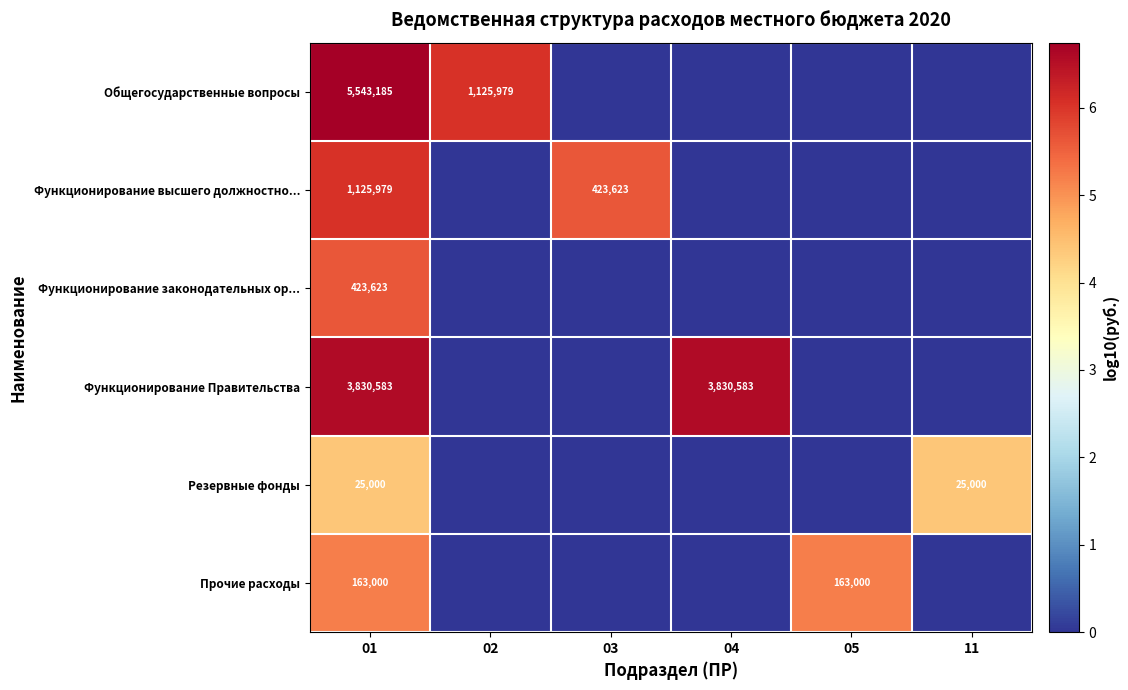

The Резервные фонды series shows 25000 at 01. True or false?

True